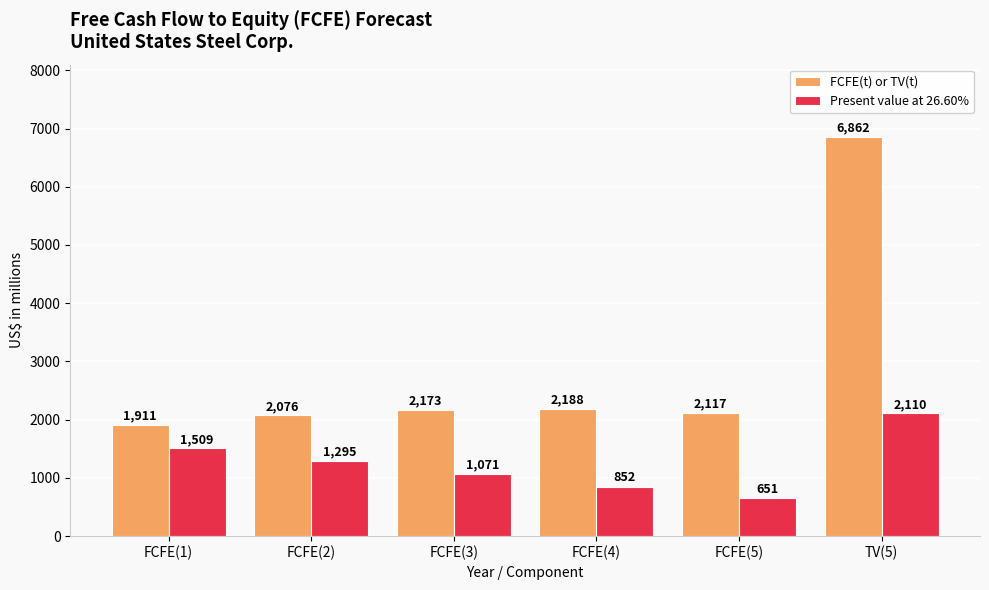

Is the value of Present value at 26.60% at FCFE(5) greater than the value of FCFE(t) or TV(t) at FCFE(2)?

No